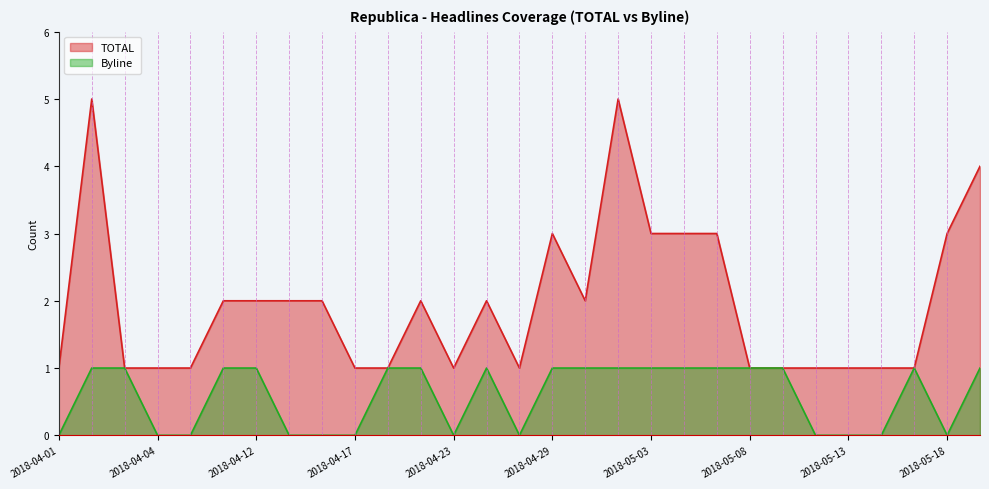

Rank the series by their maximum value, from highest to lowest.

TOTAL, Byline